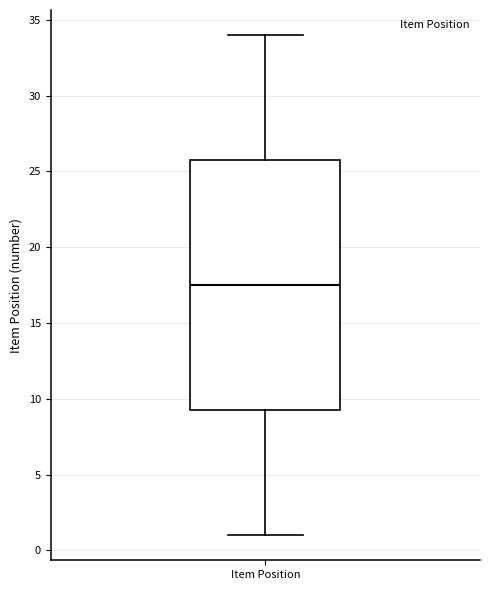

Where does the median line of the box for Item Position sit on the y-axis? The values are not printed on the chart, so give them approximately, as read against the axis.

17.5